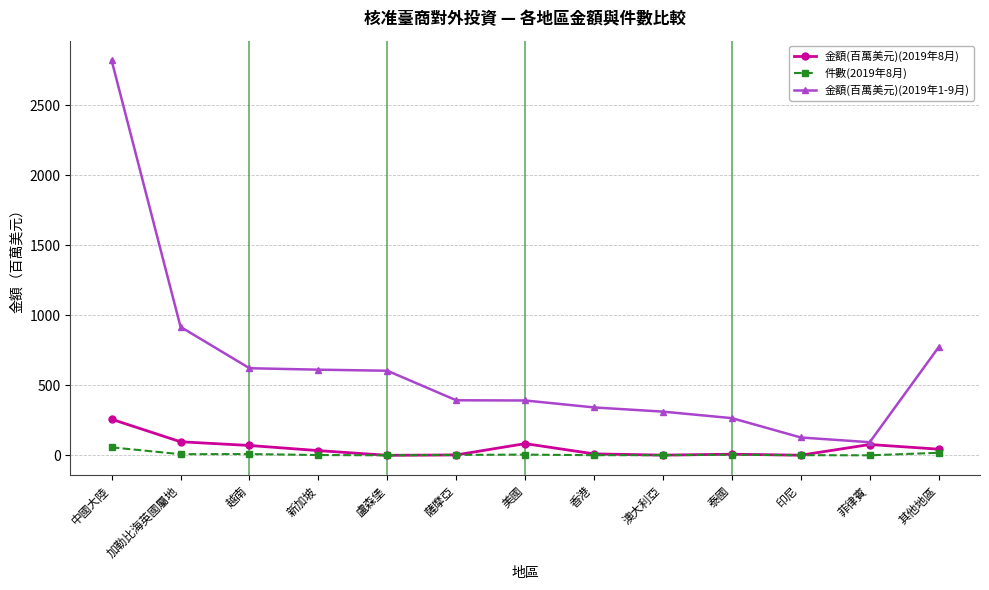

What is the total value across all series at 泰國?

277.4